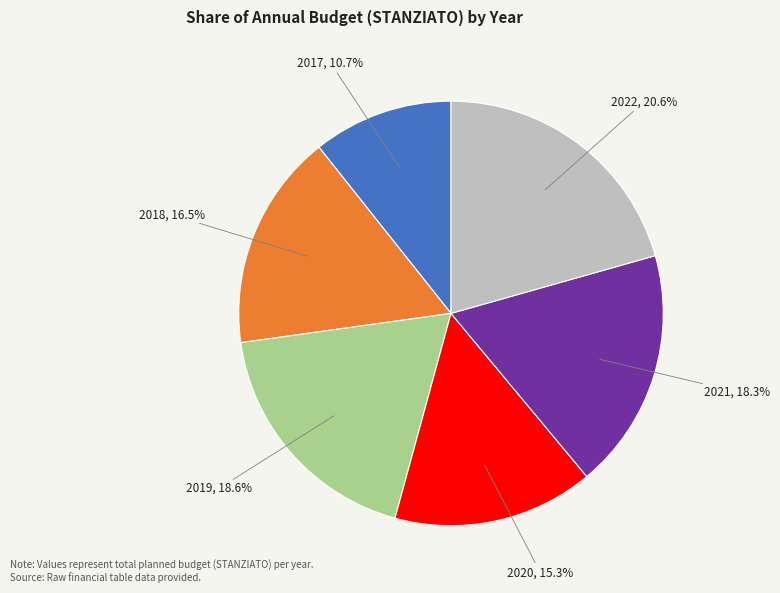

Count the number of slices in the pie.

6